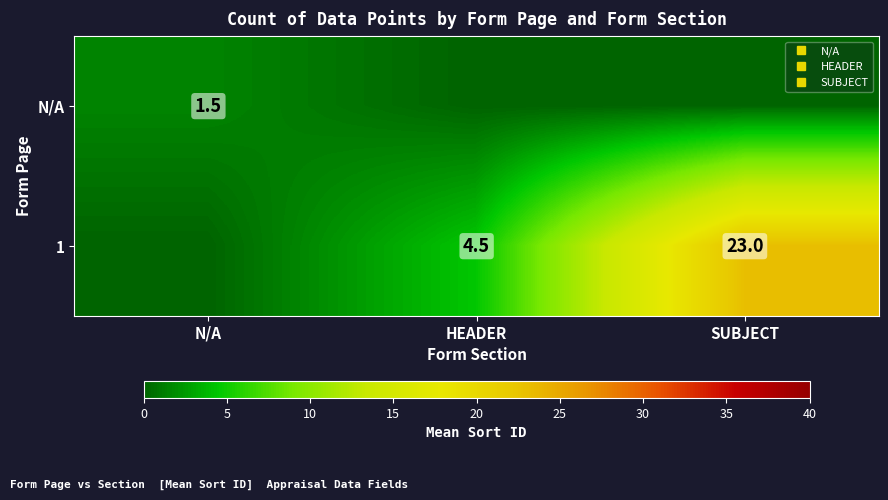

Count the 1 values in the range 0 to 23.

3